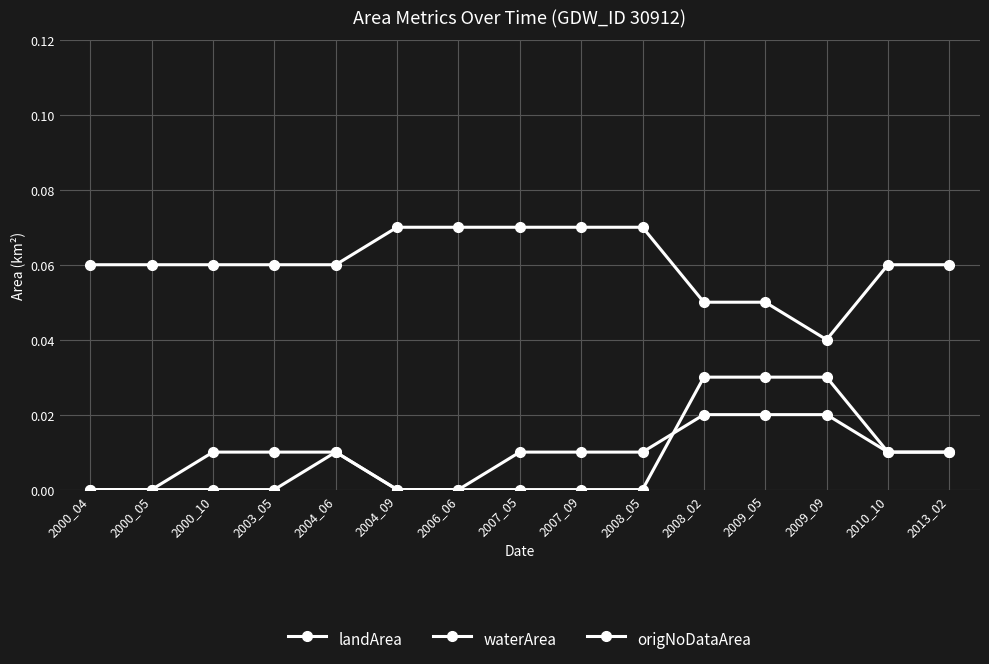

Is this an area chart (filled region under the line)?

No